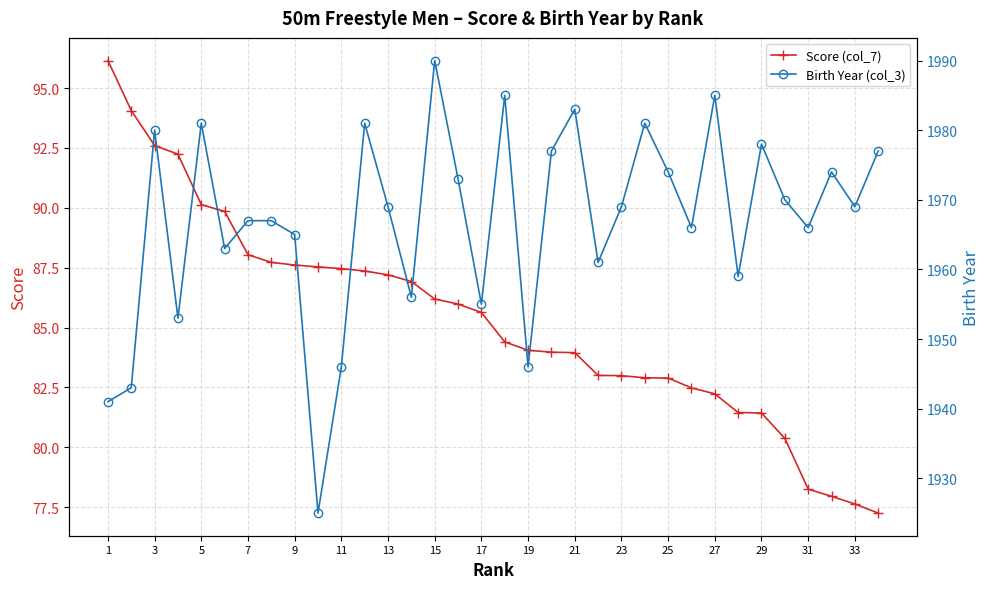

Is it true that Score (col_7) equals 118.1 at 29?

False